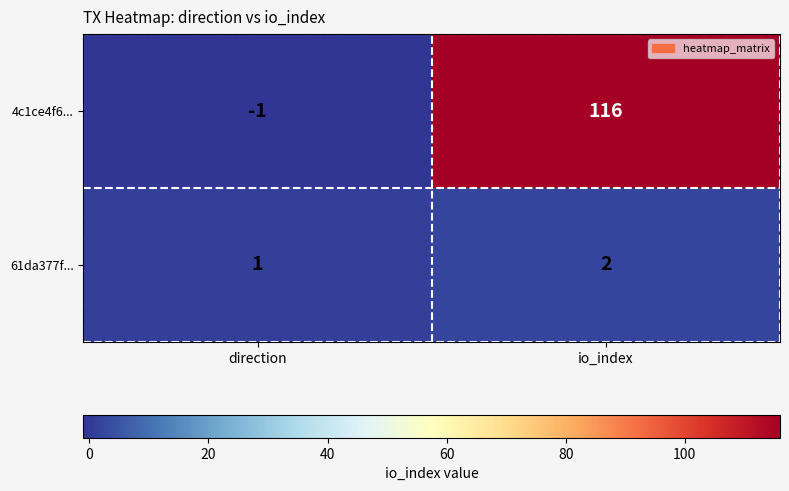

What is the sum of the 4c1ce4f6... values at io_index and direction?

115